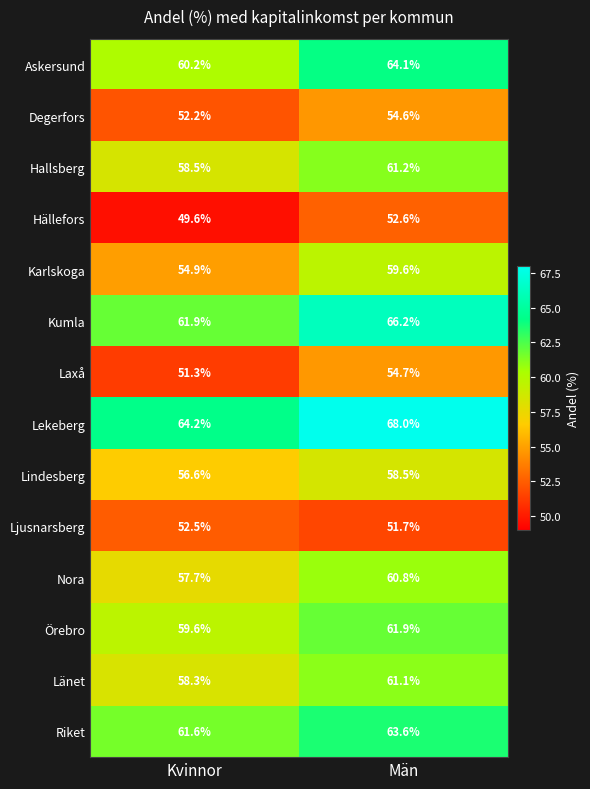

Reading left to right, extract all data points from this chart.

Askersund: 60.2	64.1
Degerfors: 52.2	54.6
Hallsberg: 58.5	61.2
Hällefors: 49.6	52.6
Karlskoga: 54.9	59.6
Kumla: 61.9	66.2
Laxå: 51.3	54.7
Lekeberg: 64.2	68.0
Lindesberg: 56.6	58.5
Ljusnarsberg: 52.5	51.7
Nora: 57.7	60.8
Örebro: 59.6	61.9
Länet: 58.3	61.1
Riket: 61.6	63.6